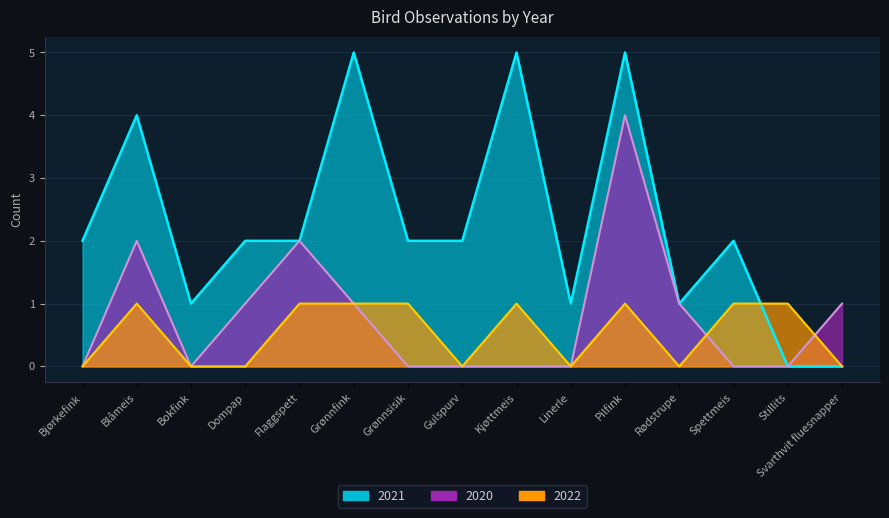

How many interior local valleys does the 2021 series have?

3